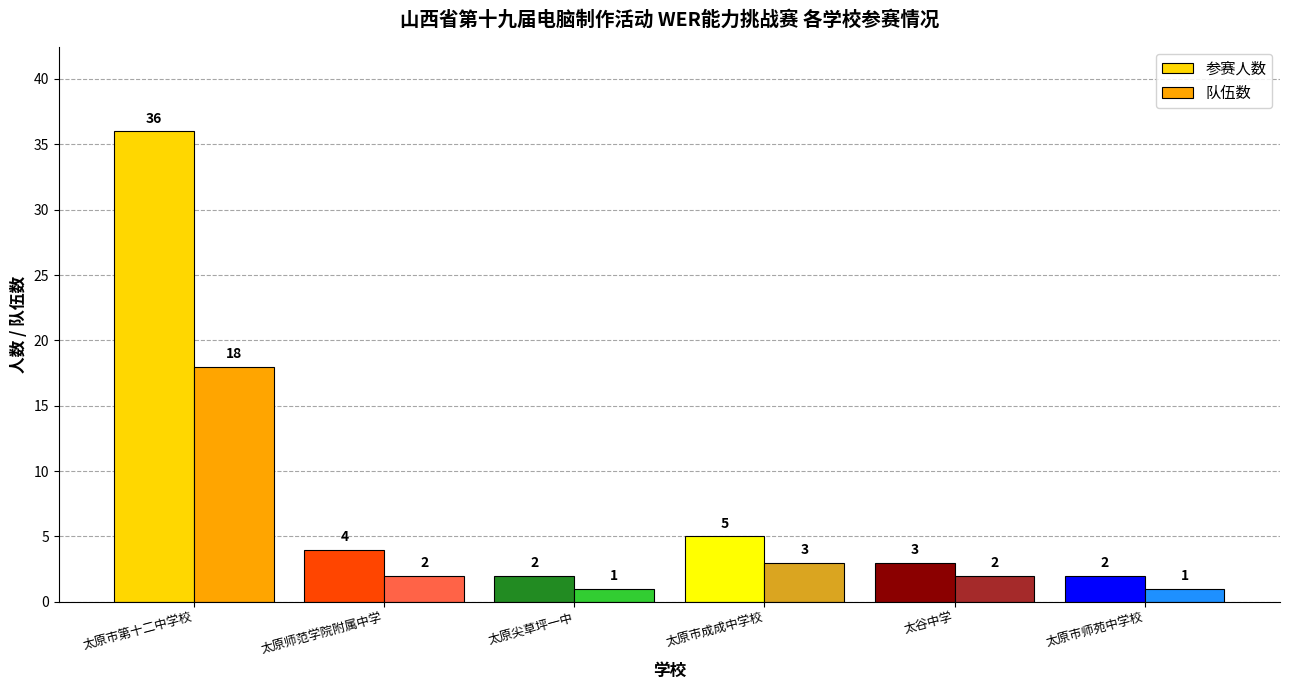

What is the label of the 1st bar from the right?

太原市师苑中学校